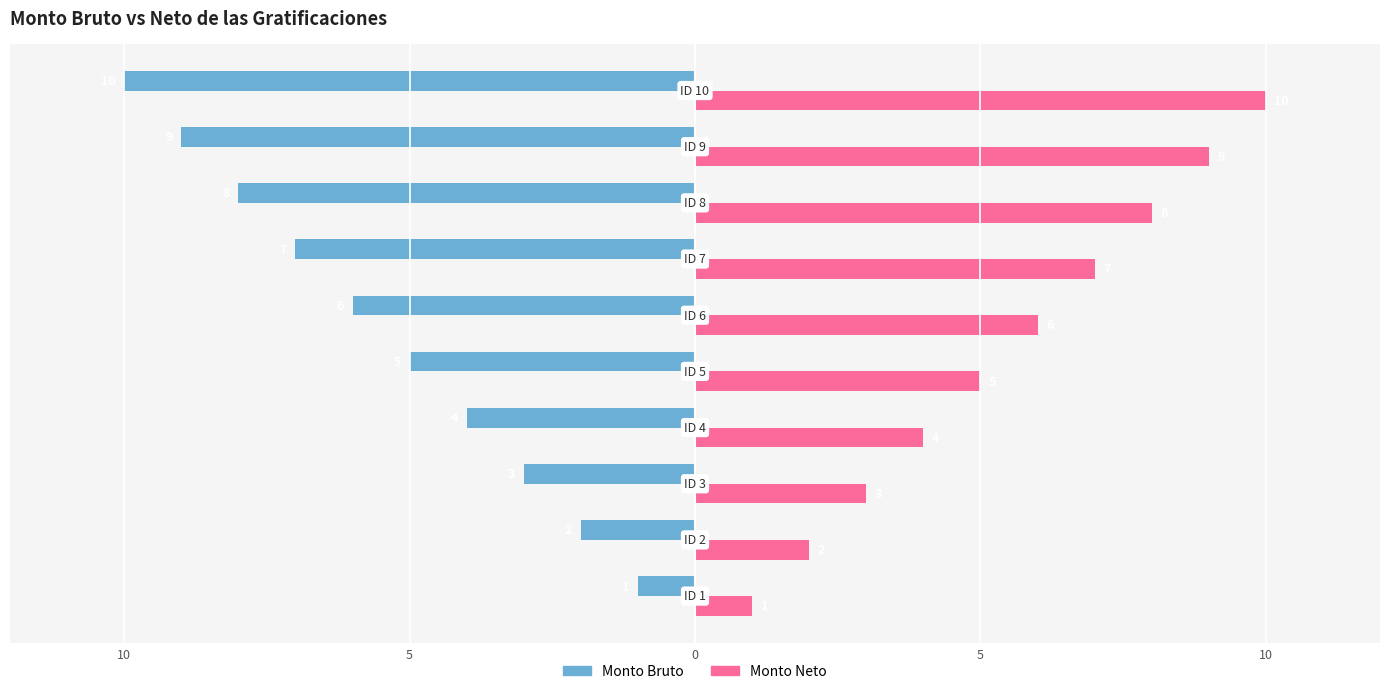

What are all the series names shown in the legend?

Monto Bruto, Monto Neto